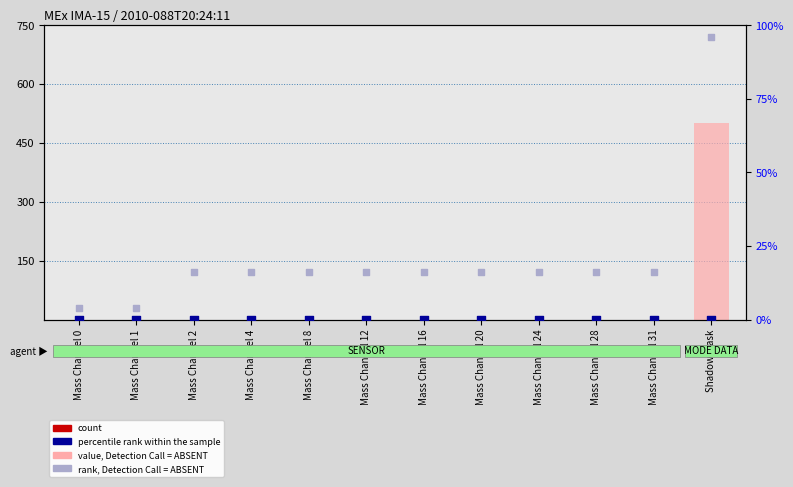

What is the total value across all series at Mass Channel 28?

16